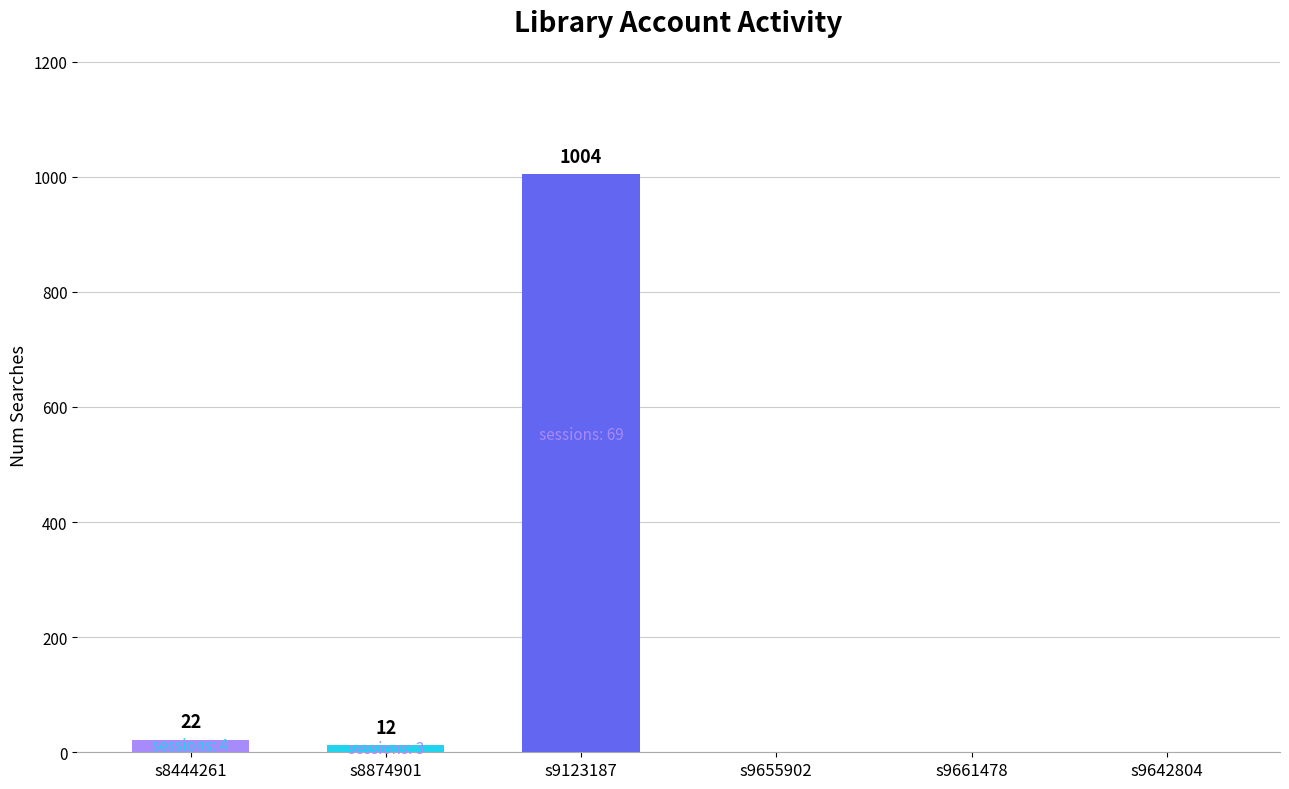

Count the number of data series in this chart.

1